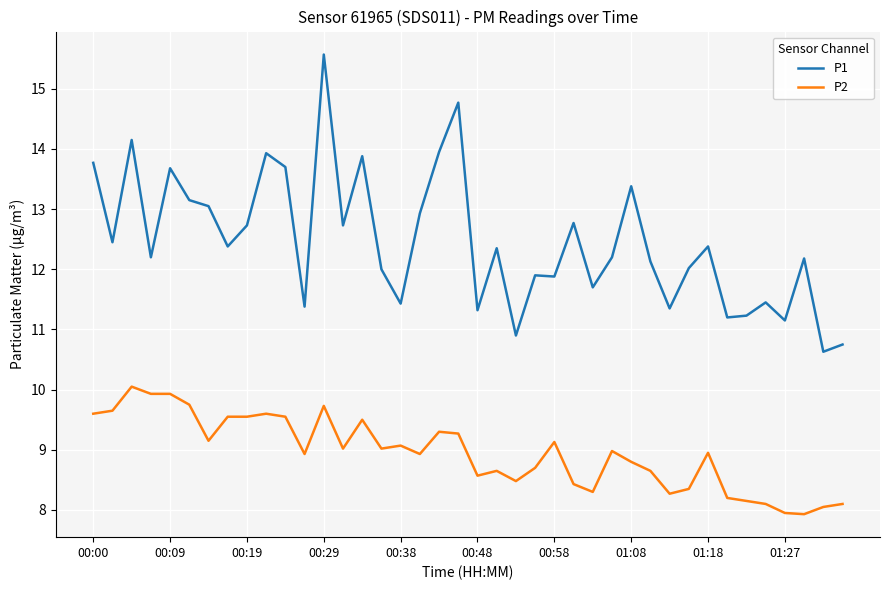

What is the highest value of the P1 series?

15.6